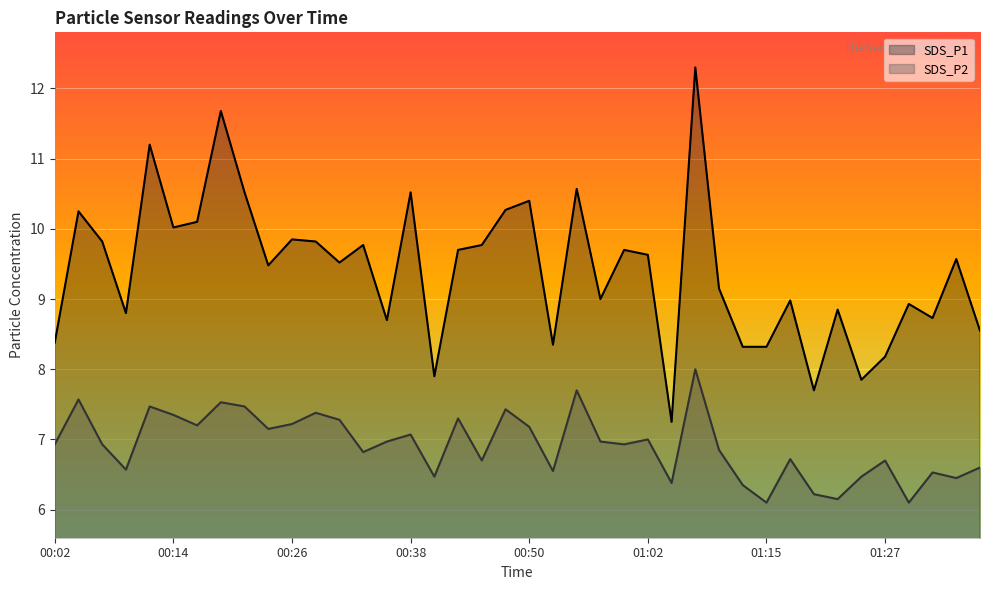

What is the sum of all SDS_P1 values?

376.4